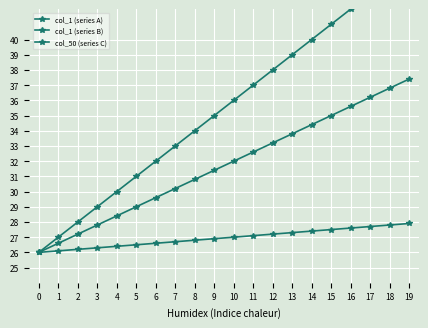

True or false: col_1 (series A) and col_50 (series C) intersect in this chart.

False